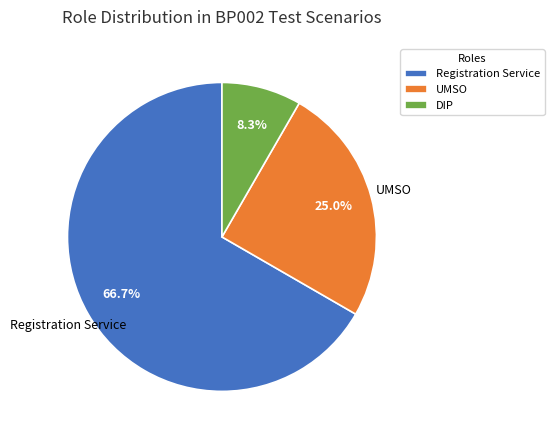

Count the number of slices in the pie.

3